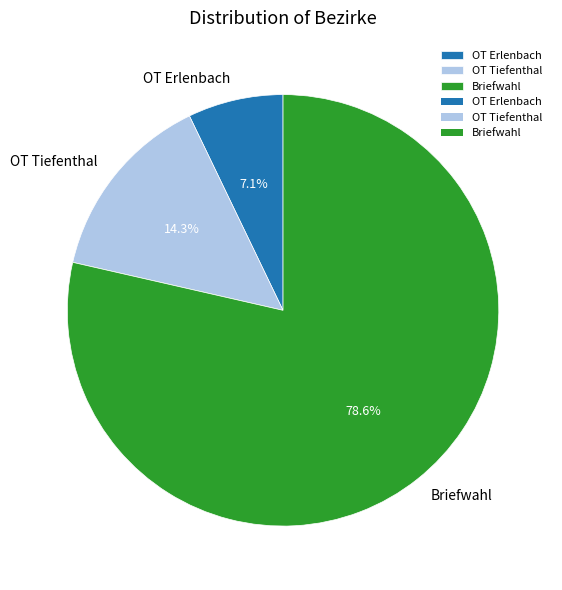

Which slice is the smallest?

OT Erlenbach